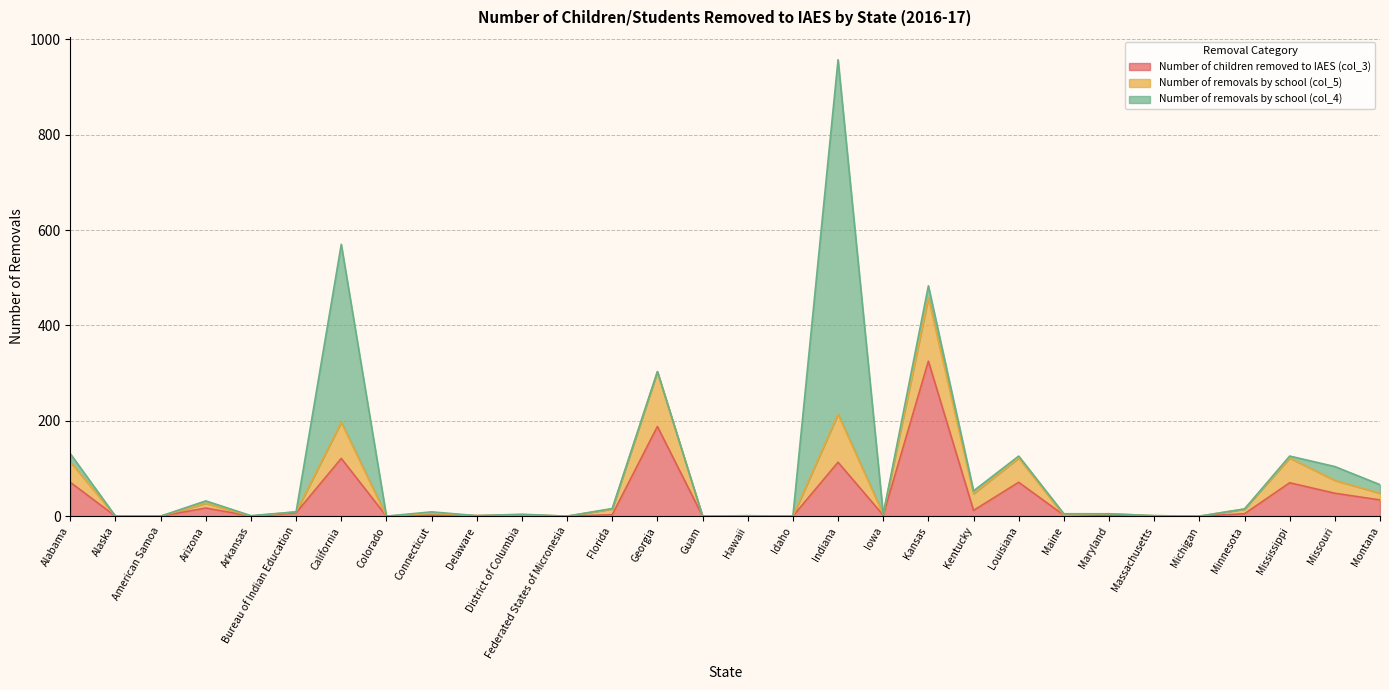

Reading left to right, transcribe all the data shown in this chart.

Number of children removed to IAES (col_3): Alabama=71	Alaska=0	American Samoa=0	Arizona=17	Arkansas=0	Bureau of Indian Education=7	California=121	Colorado=0	Connecticut=2	Delaware=1	District of Columbia=2	Federated States of Micronesia=0	Florida=3	Georgia=188	Guam=0	Hawaii=0	Idaho=0	Indiana=113	Iowa=2	Kansas=325	Kentucky=12	Louisiana=71	Maine=2	Maryland=2	Massachusetts=0	Michigan=0	Minnesota=5	Mississippi=70	Missouri=48	Montana=34
Number of removals by school (col_5): Alabama=43	Alaska=0	American Samoa=0	Arizona=10	Arkansas=0	Bureau of Indian Education=2	California=76	Colorado=0	Connecticut=4	Delaware=0	District of Columbia=1	Federated States of Micronesia=0	Florida=12	Georgia=115	Guam=0	Hawaii=0	Idaho=0	Indiana=101	Iowa=2	Kansas=133	Kentucky=35	Louisiana=51	Maine=0	Maryland=3	Massachusetts=1	Michigan=0	Minnesota=10	Mississippi=52	Missouri=27	Montana=14
Number of removals by school (col_4): Alabama=17	Alaska=0	American Samoa=0	Arizona=5	Arkansas=1	Bureau of Indian Education=0	California=373	Colorado=0	Connecticut=3	Delaware=0	District of Columbia=1	Federated States of Micronesia=0	Florida=1	Georgia=0	Guam=0	Hawaii=1	Idaho=0	Indiana=743	Iowa=0	Kansas=25	Kentucky=6	Louisiana=4	Maine=3	Maryland=0	Massachusetts=0	Michigan=0	Minnesota=0	Mississippi=4	Missouri=29	Montana=18